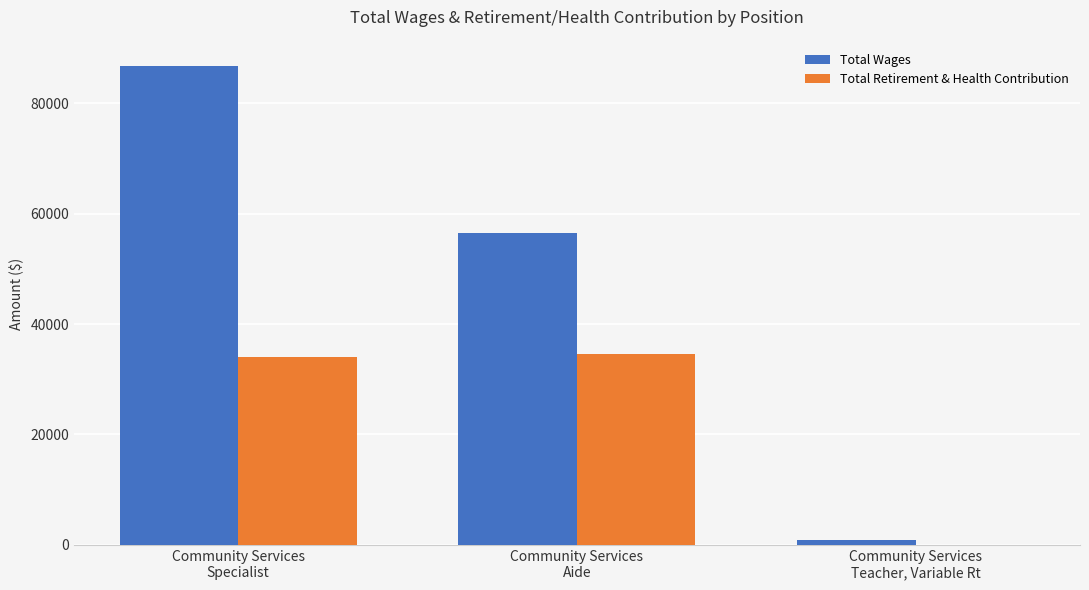

Where is Total Wages nearest to the value 43799?

Community Services
Aide